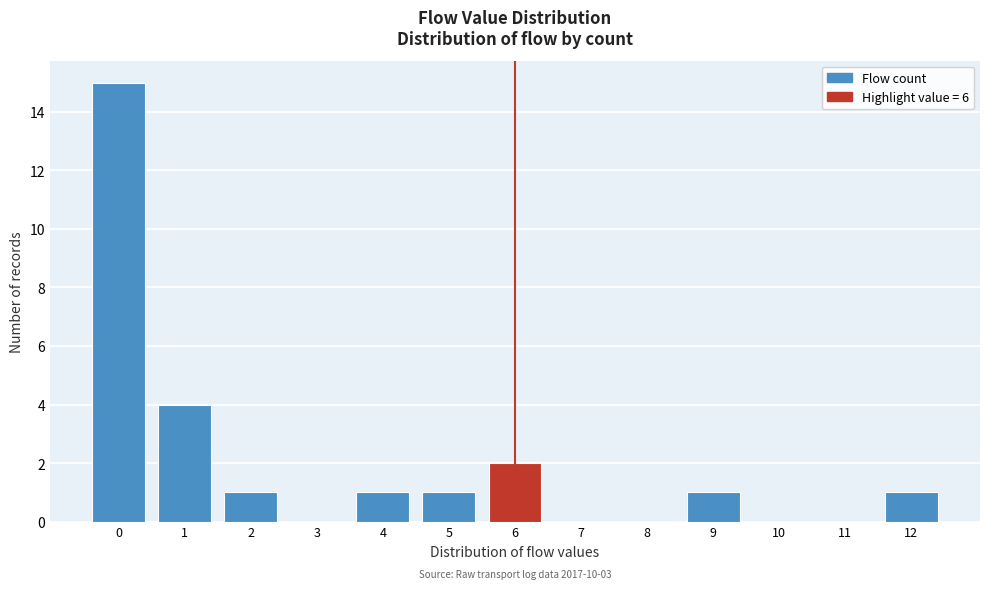

Which range on the x-axis has the tallest bar?

-0.5 to 0.5